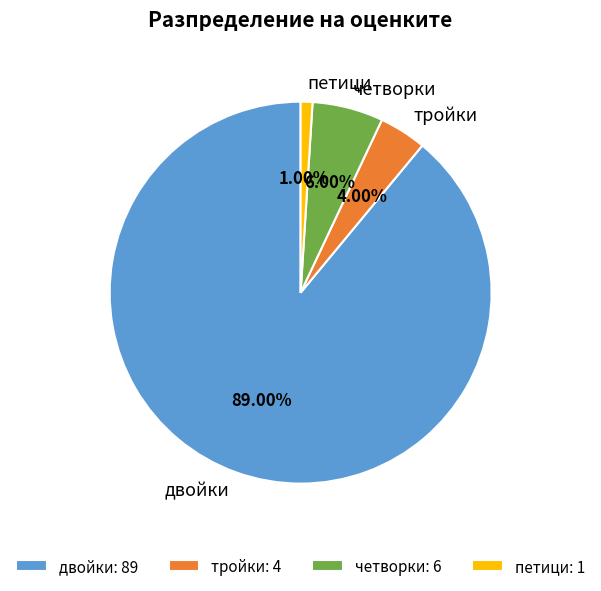

Which category accounts for the majority?

двойки